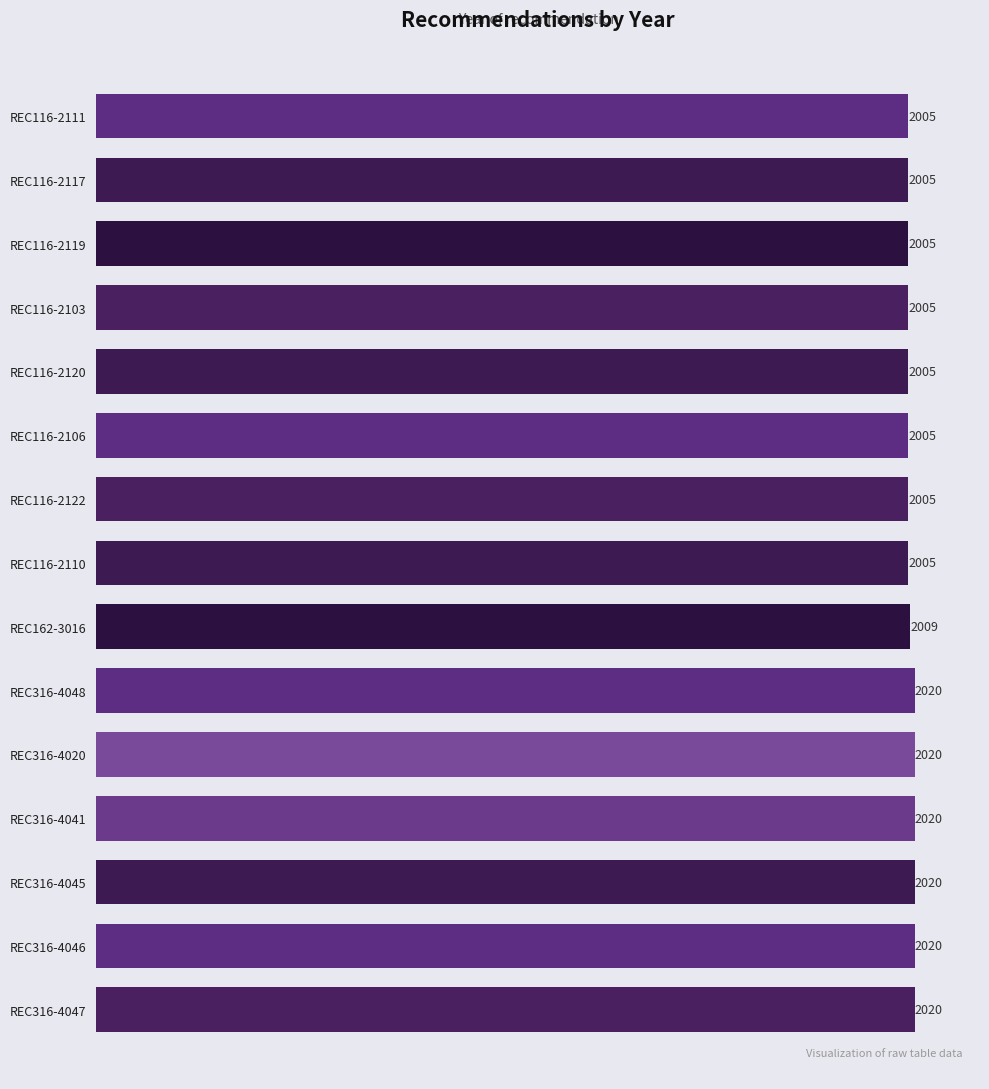

What is the change in value from REC316-4020 to REC116-2103?

-15